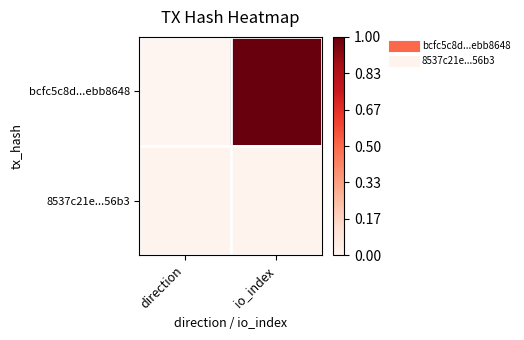

Reading right to left, transcribe all the data shown in this chart.

bcfc5c8d...ebb8648: io_index=1.0	direction=0.0
8537c21e...56b3: io_index=0.0	direction=0.0